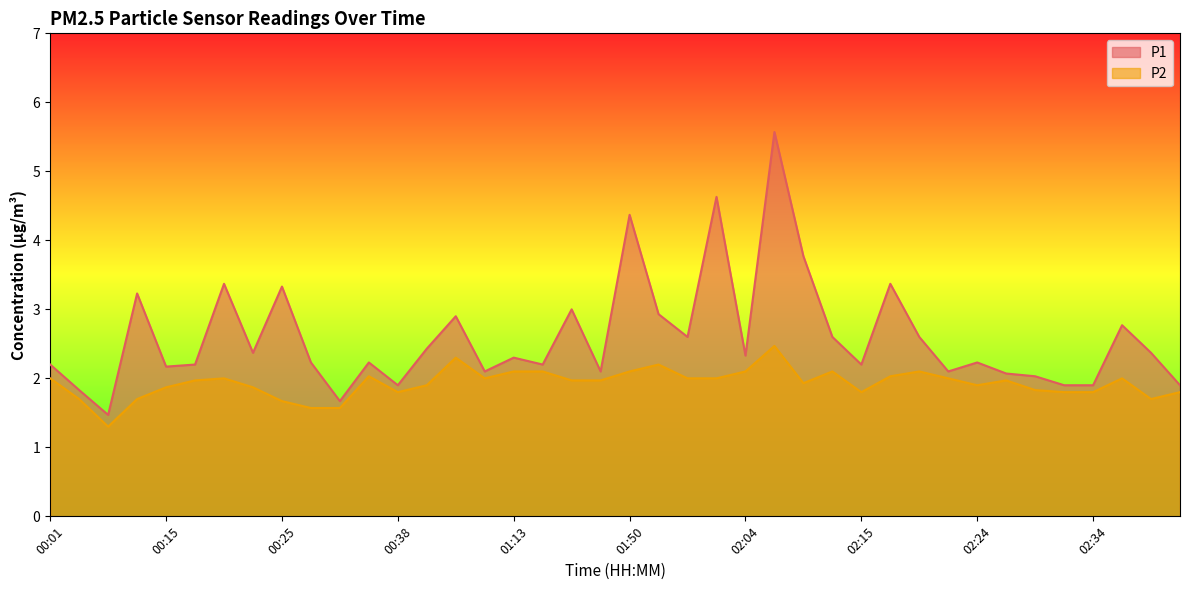

What is the sum of all P2 values?

77.0